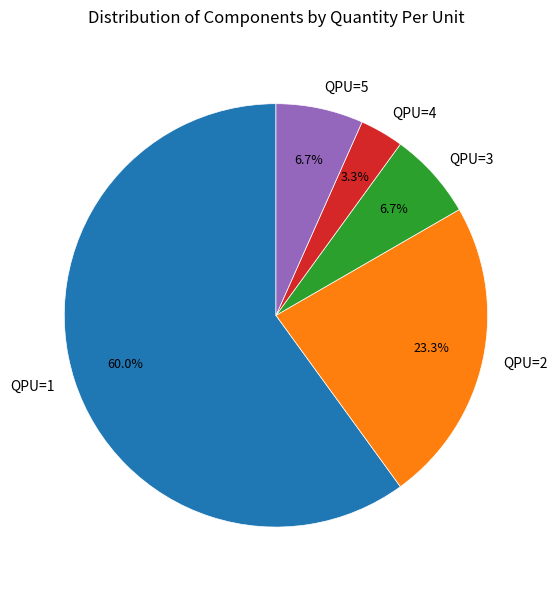

Which category accounts for the majority?

QPU=1